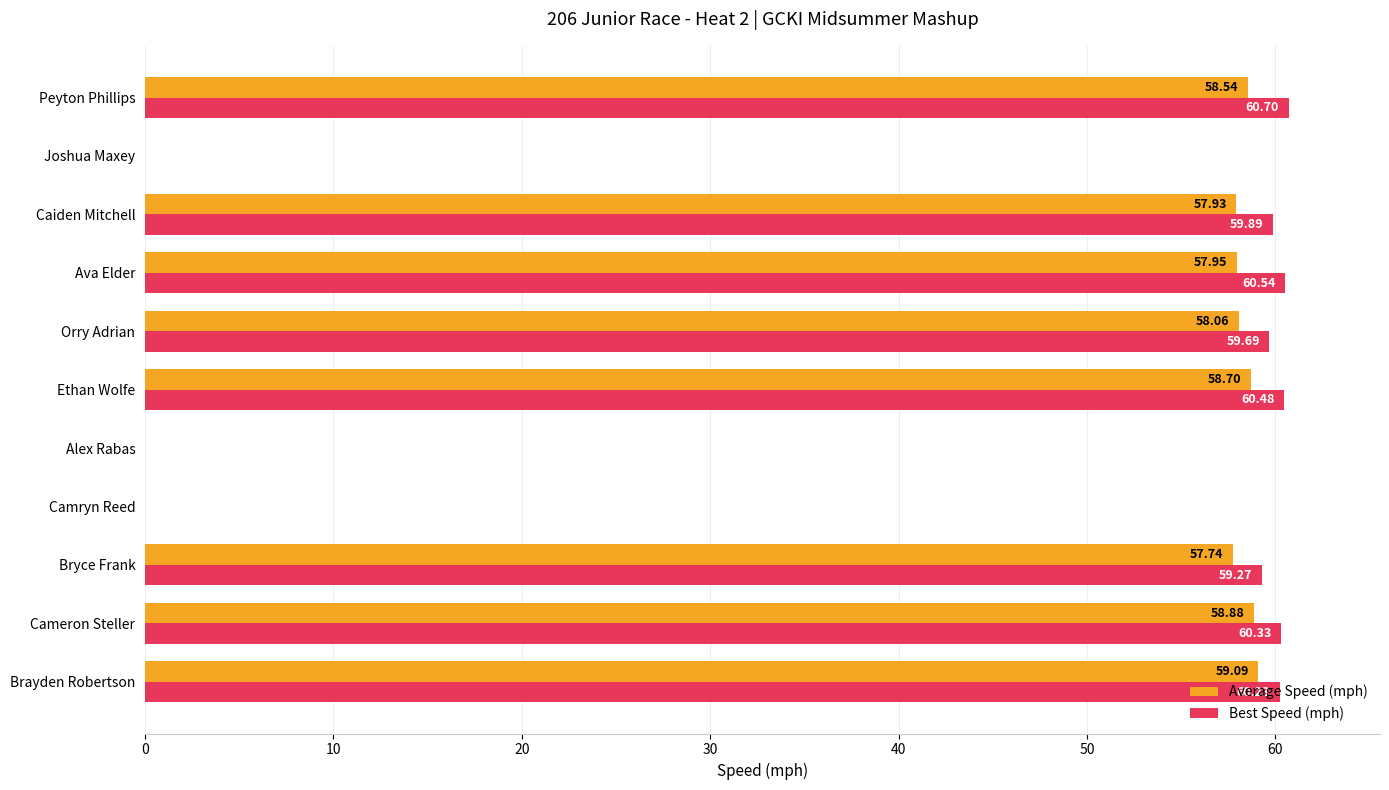

Which label corresponds to the largest value in the chart?

Peyton Phillips